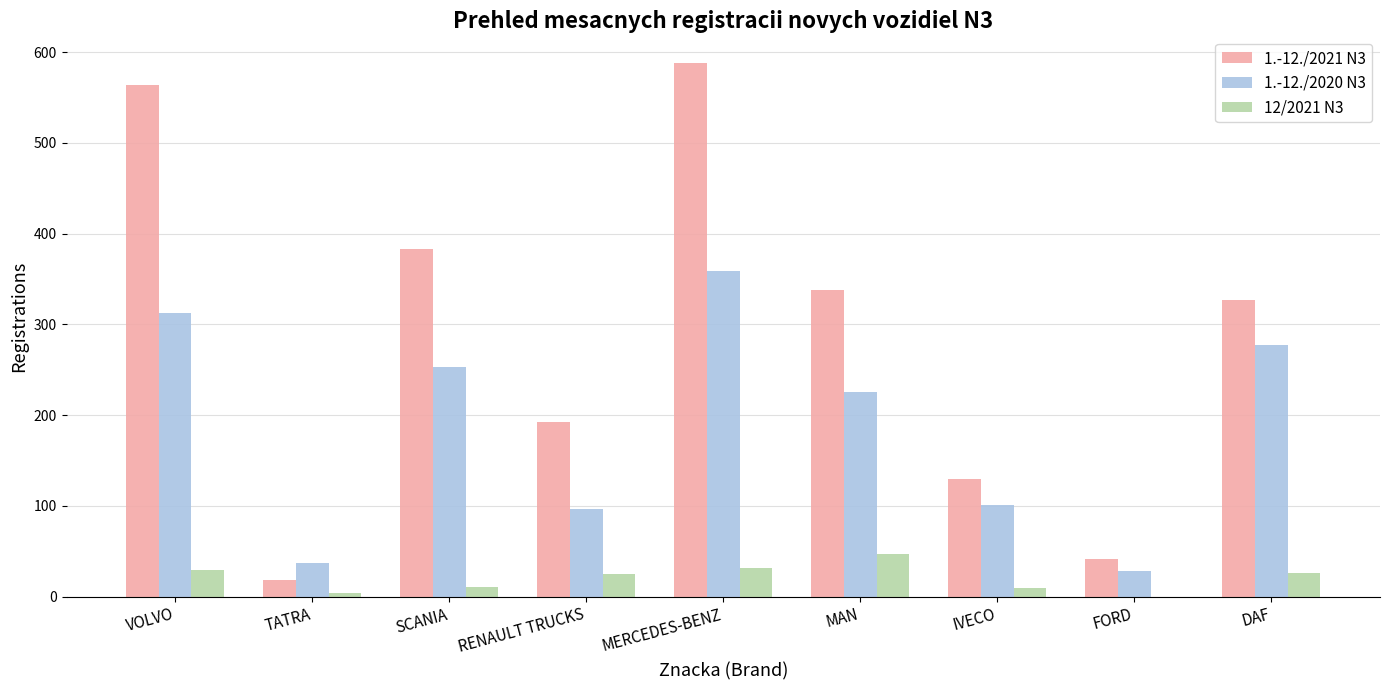

The value of 1.-12./2021 N3 at DAF is 122. True or false?

False